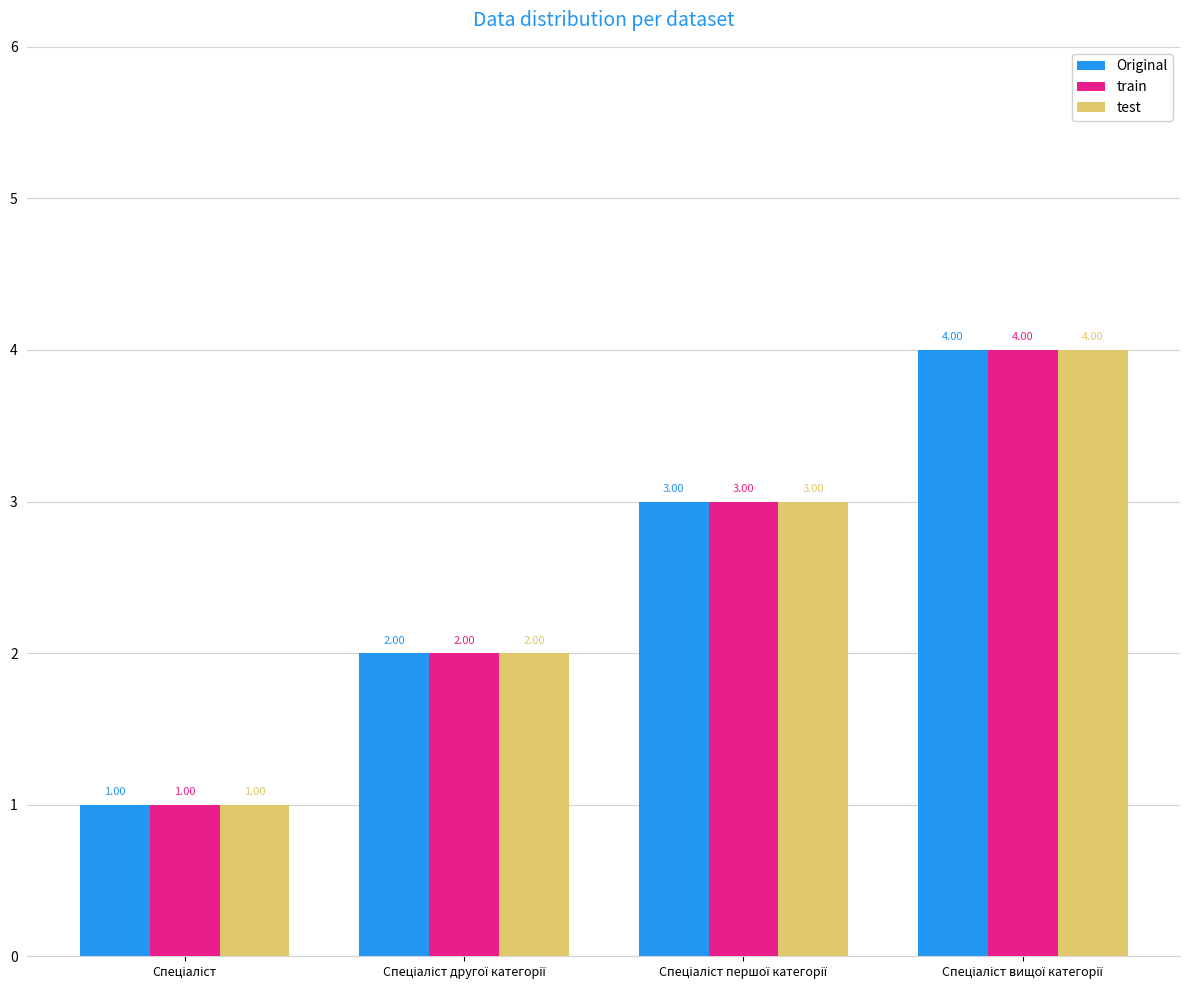

At Спеціаліст вищої категорії, list the series in order from largest to smallest.

Original, train, test